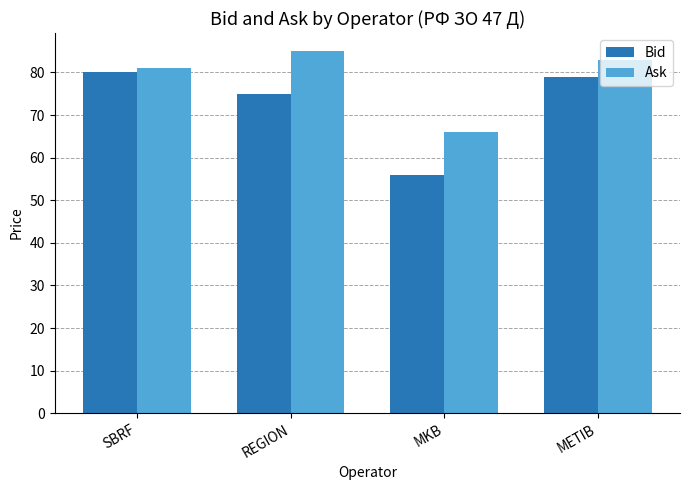

Reading right to left, what are all the values shown in this chart?

Bid: 79	56	75	80
Ask: 83	66	85	81